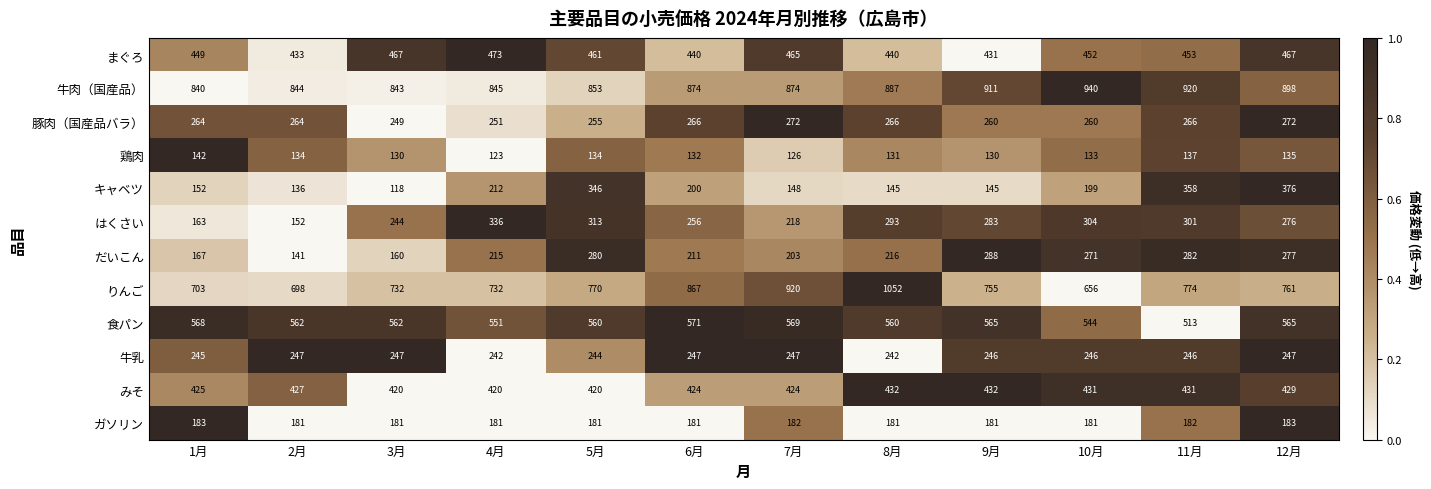

Is it true that 牛肉（国産品） equals 1165 at 3月?

False